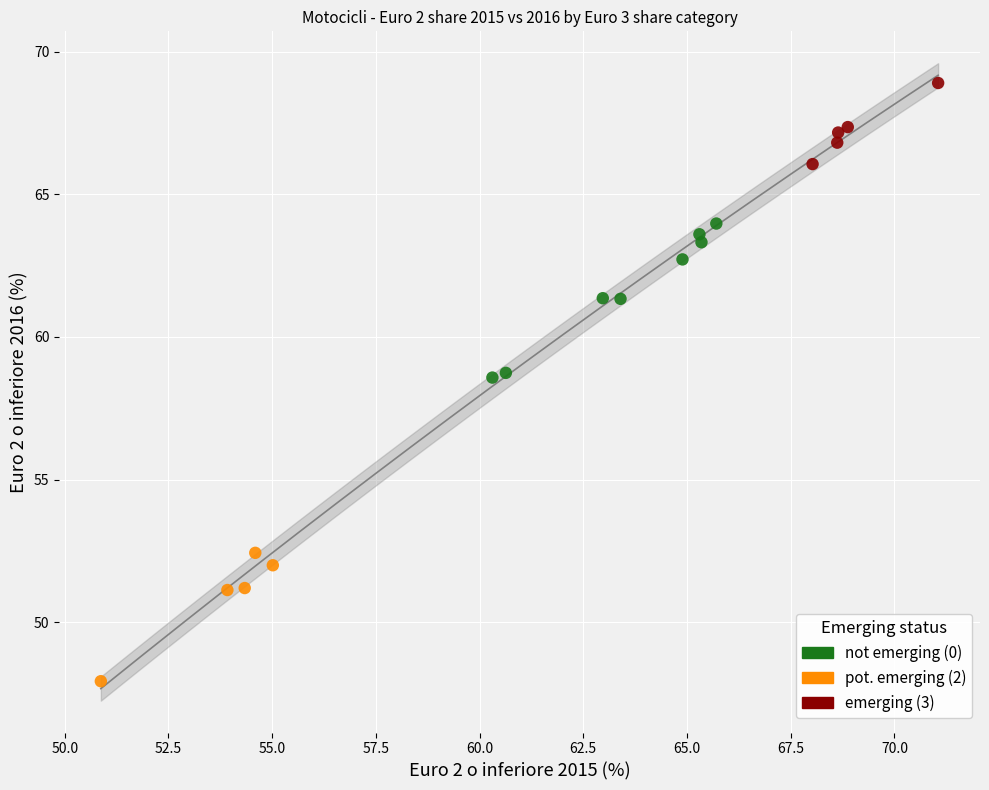

Which series contains the lowest Y value?

pot. emerging (2)